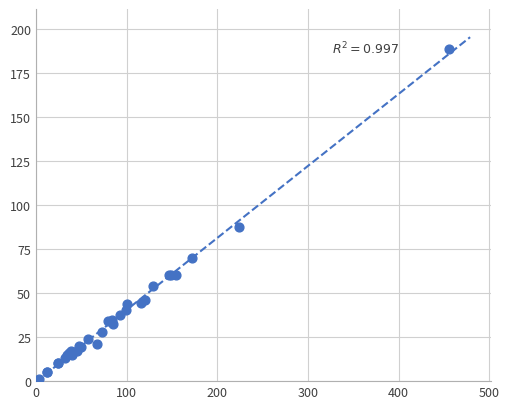

What Y value in the scatter plot is closest to 95?

87.8